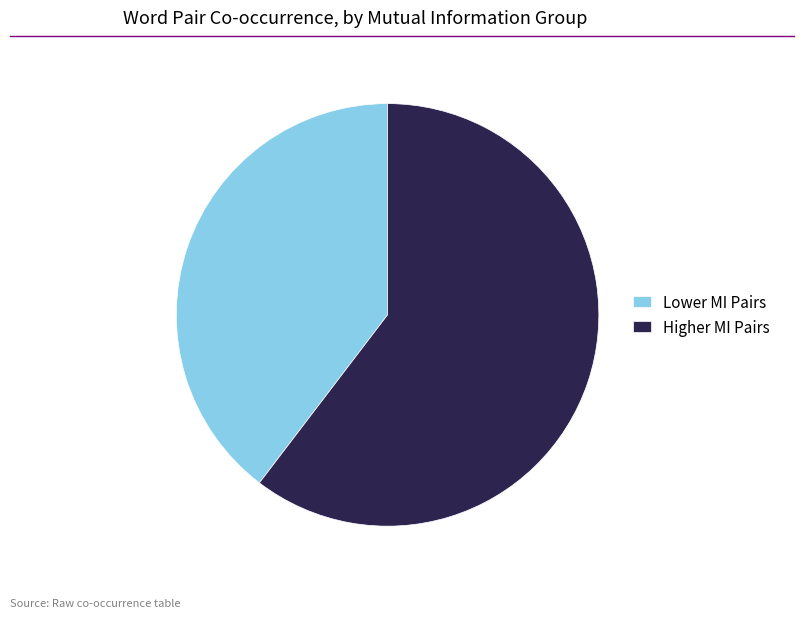

True or false: Lower MI Pairs accounts for 46% of the total.

False